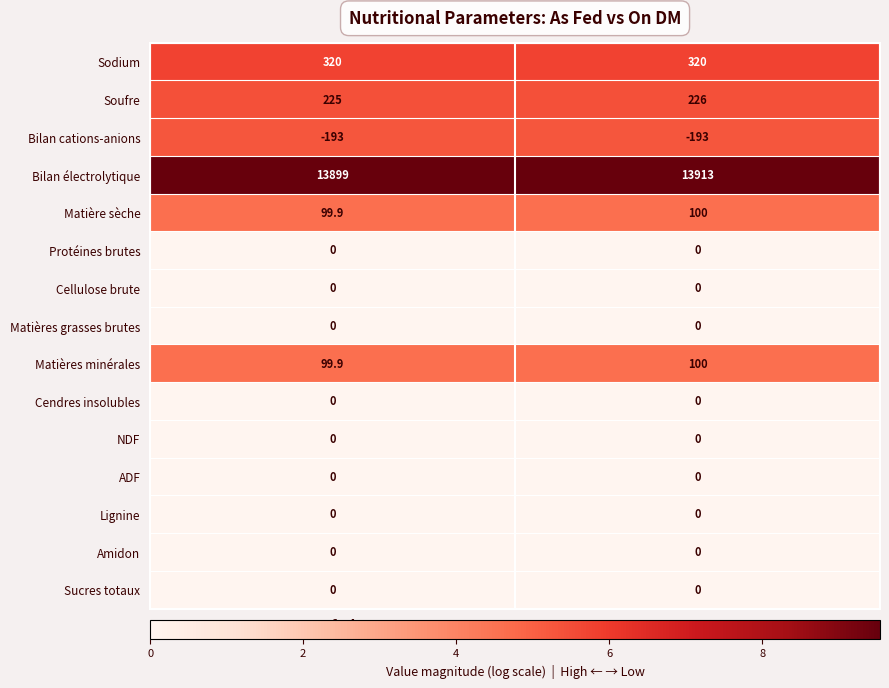

Which series has the largest range (max minus min)?

Bilan électrolytique